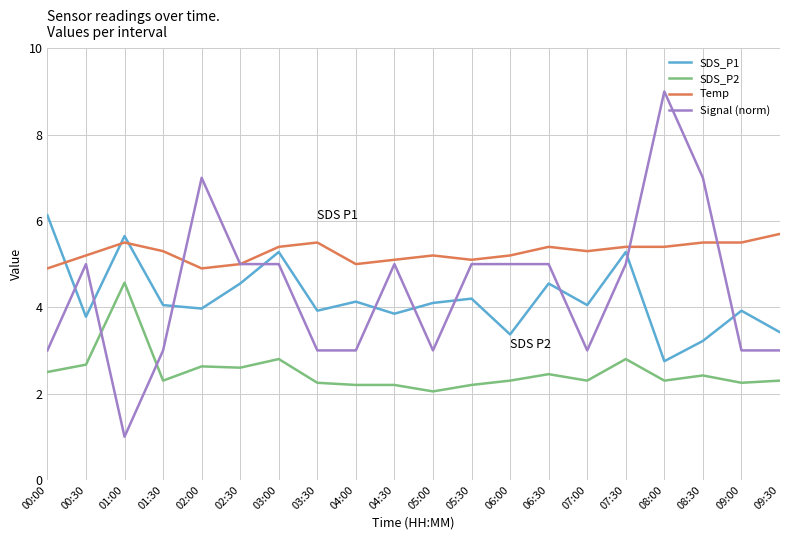

What is the sum of the SDS_P1 values at 07:00 and 08:00?

6.8